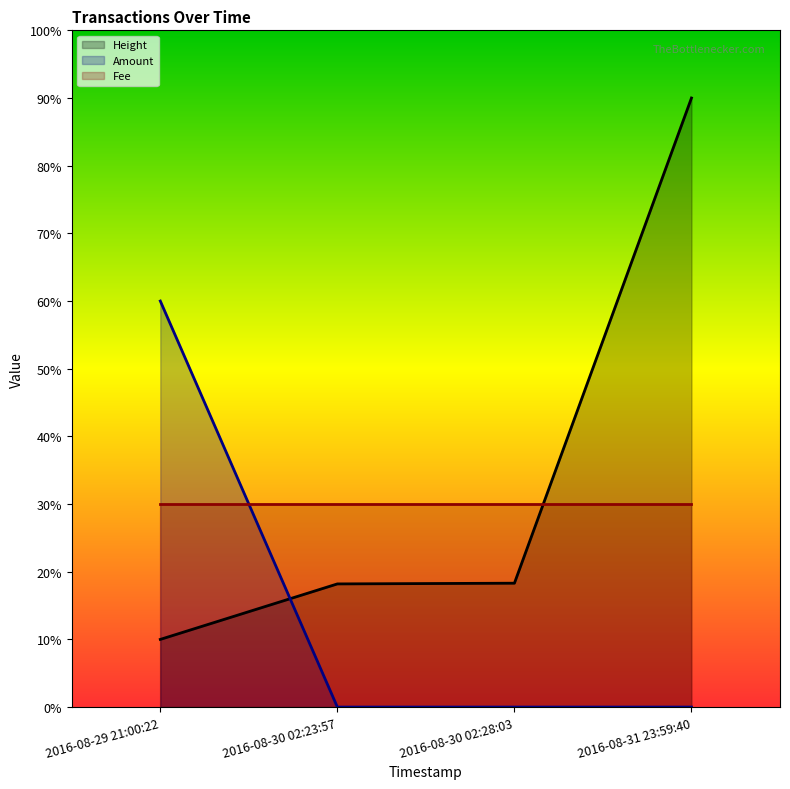

What are all the series names shown in the legend?

Height, Amount, Fee